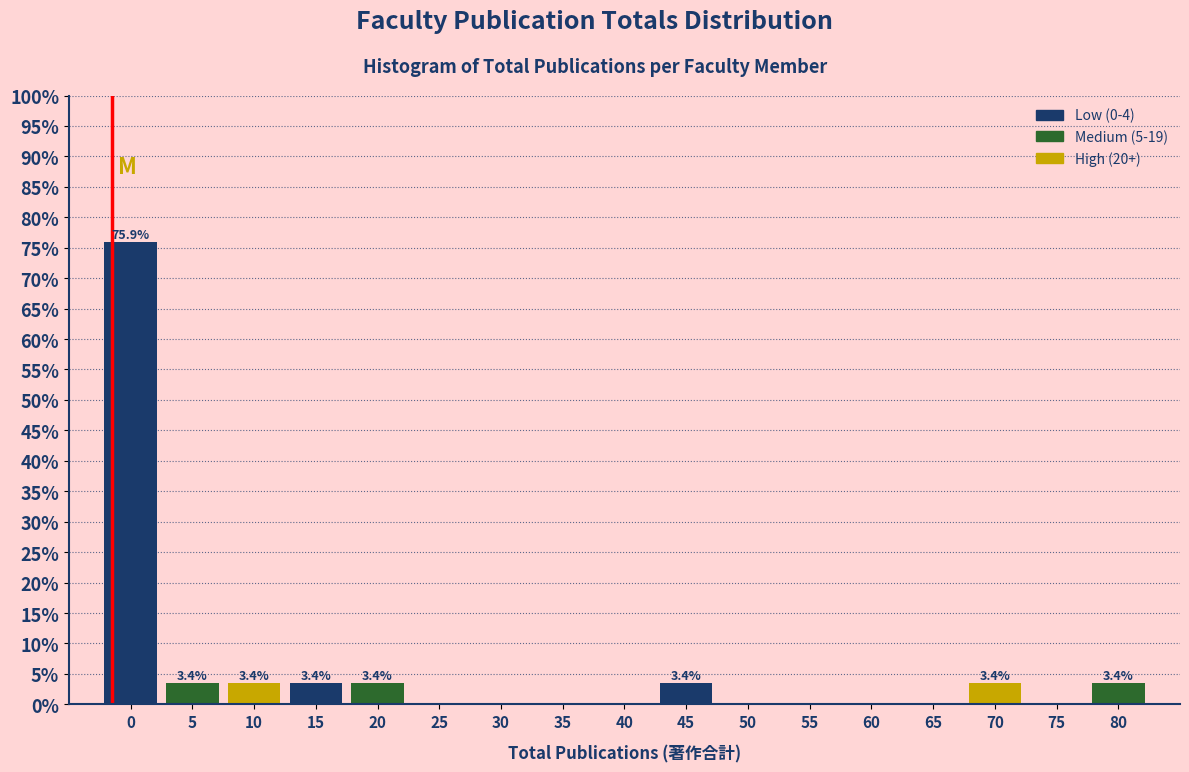

Reading left to right, extract all data points from this chart.

0=75.9	5=3.4	10=3.4	15=3.4	20=3.4	25=0.0	30=0.0	35=0.0	40=0.0	45=3.4	50=0.0	55=0.0	60=0.0	65=0.0	70=3.4	75=0.0	80=3.4